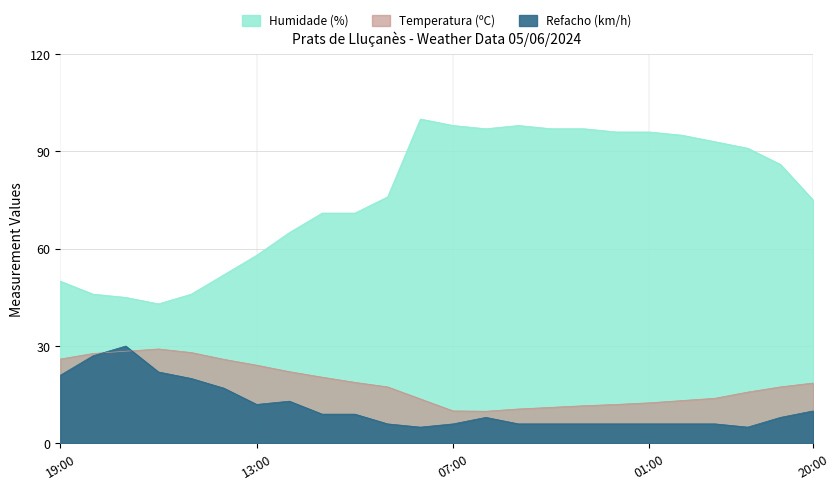

What are all the series names shown in the legend?

Temperatura (ºC), Humidade (%), Refacho (km/h)